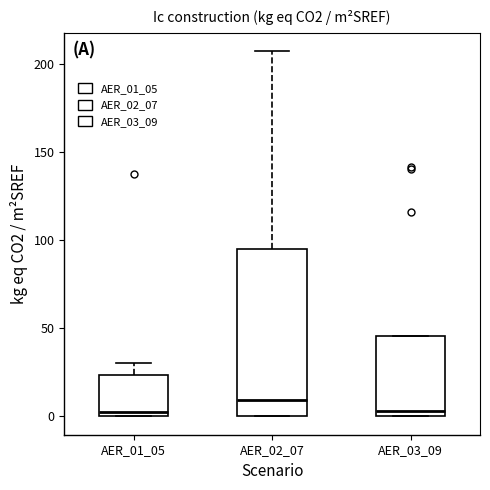

Reading left to right, transcribe this box plot: for each box, give where its median line is, the range the box spans, and where its two whiskers end, as read against the y-axis. The values are not printed on the chart, so give them approximately, as read against the axis.

AER_01_05: median 0 (just above the box's lower edge), box 0 to 25, whiskers 0 to 30
AER_02_07: median 10, box 0 to 95, whiskers 0 to 205
AER_03_09: median 5, box 0 to 45, whiskers 0 to 45